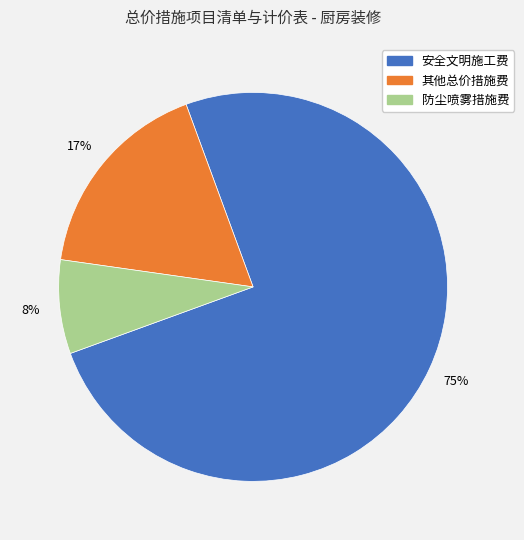

To the nearest percent, what is the difference between the 安全文明施工费 and 防尘喷雾措施费 slice percentages?

67%